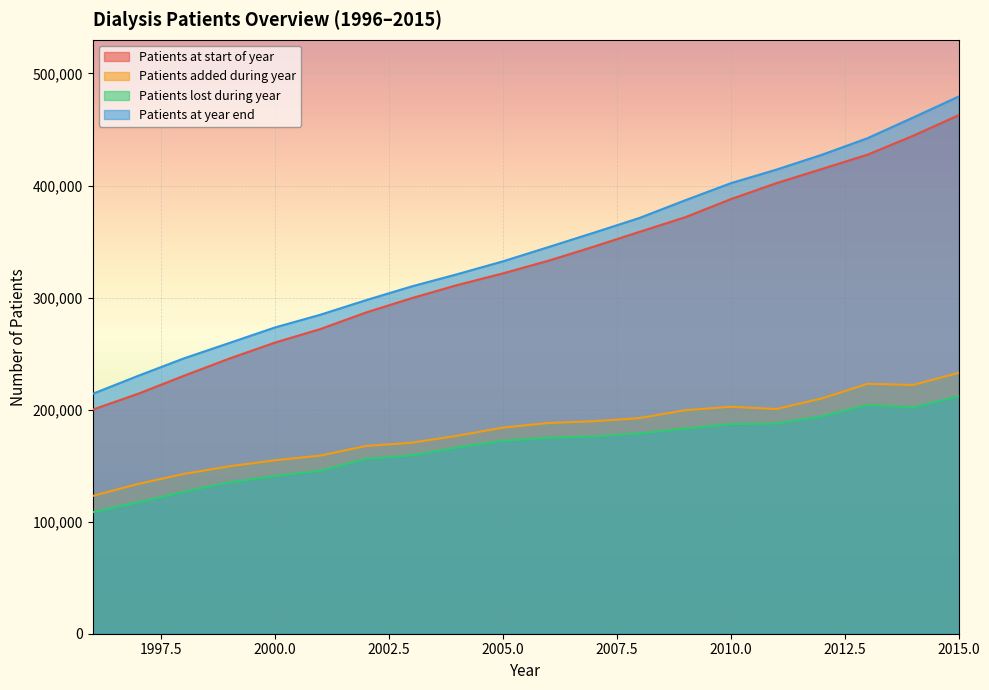

What is the value of the Patients at start of year point at the 20th from the left?

462733